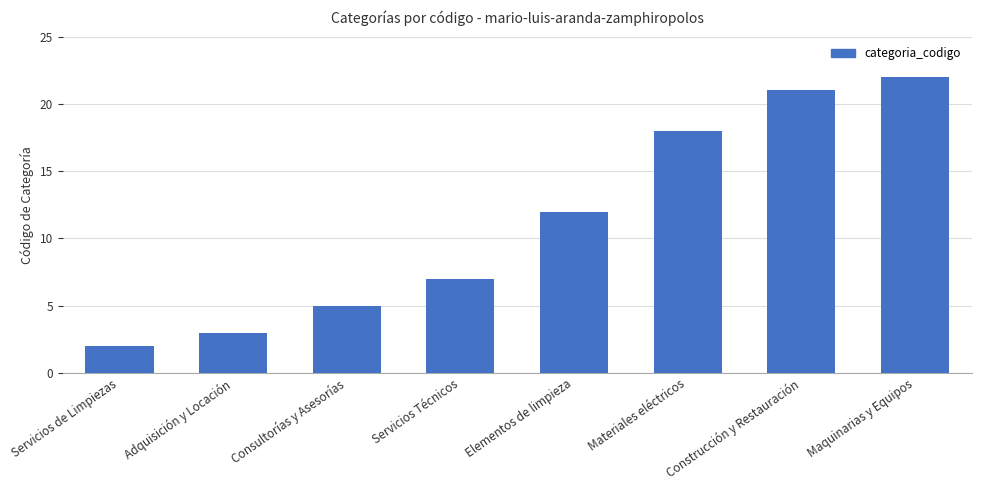

What position from the left is Consultorías y Asesorías?

3